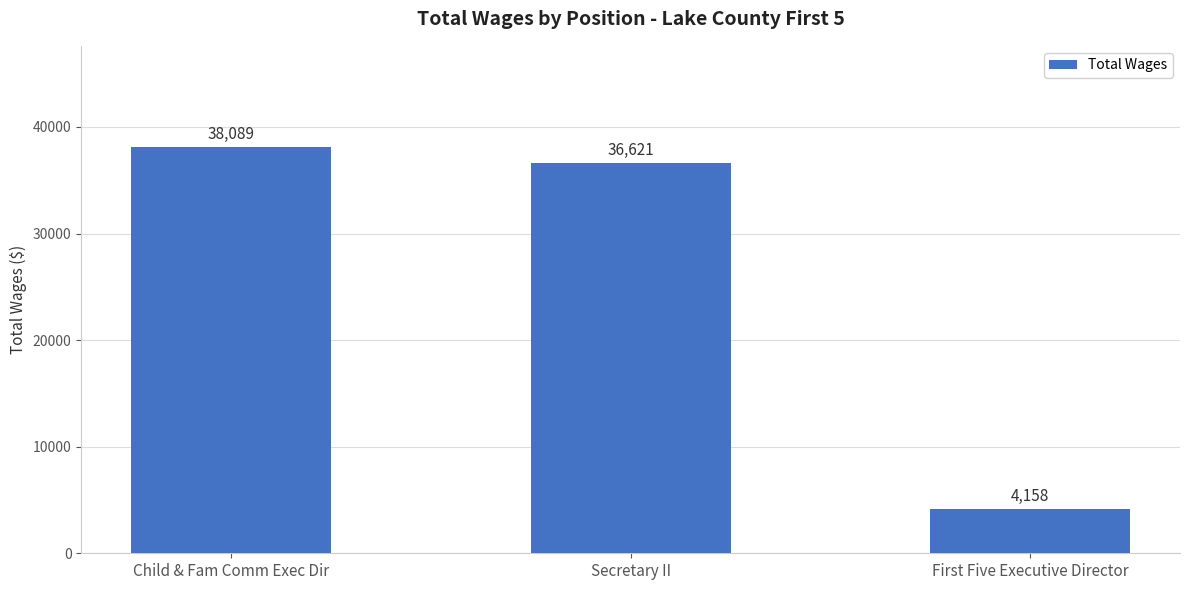

What is the value of the 2nd bar from the left?

36621